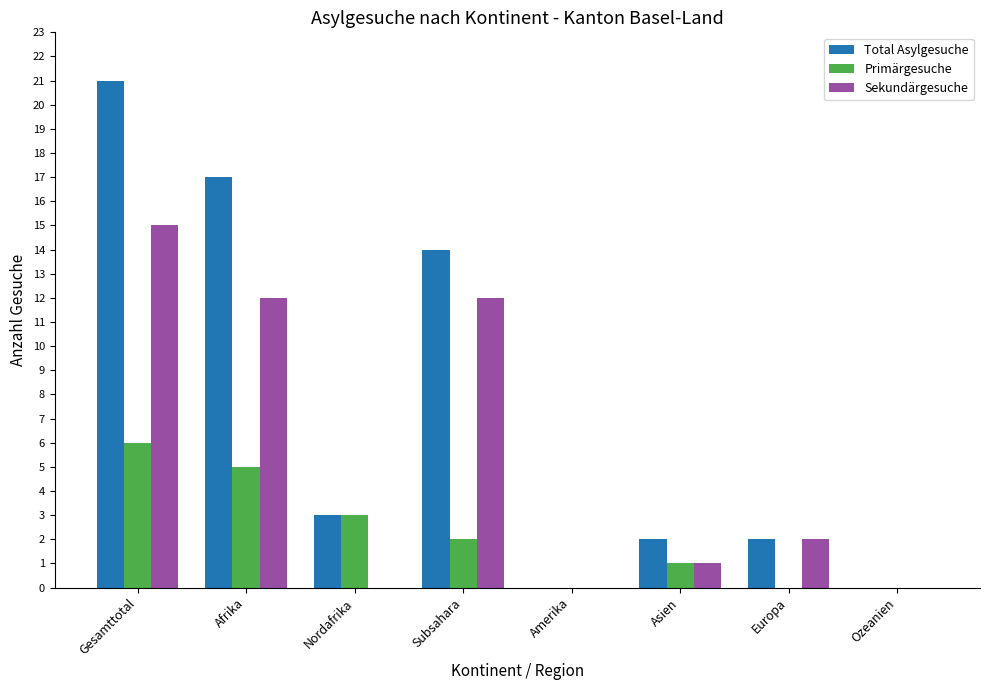

True or false: Sekundärgesuche has a value of 0 at Nordafrika.

True